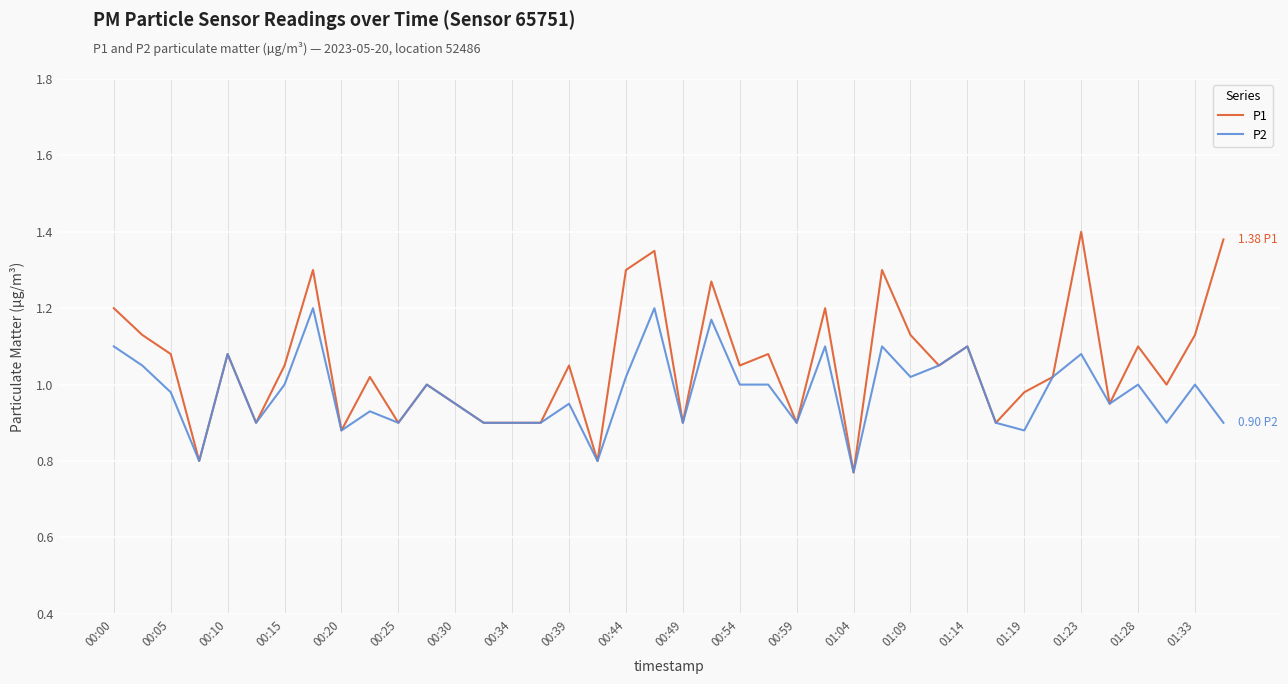

Rank the series by their maximum value, from highest to lowest.

P1, P2